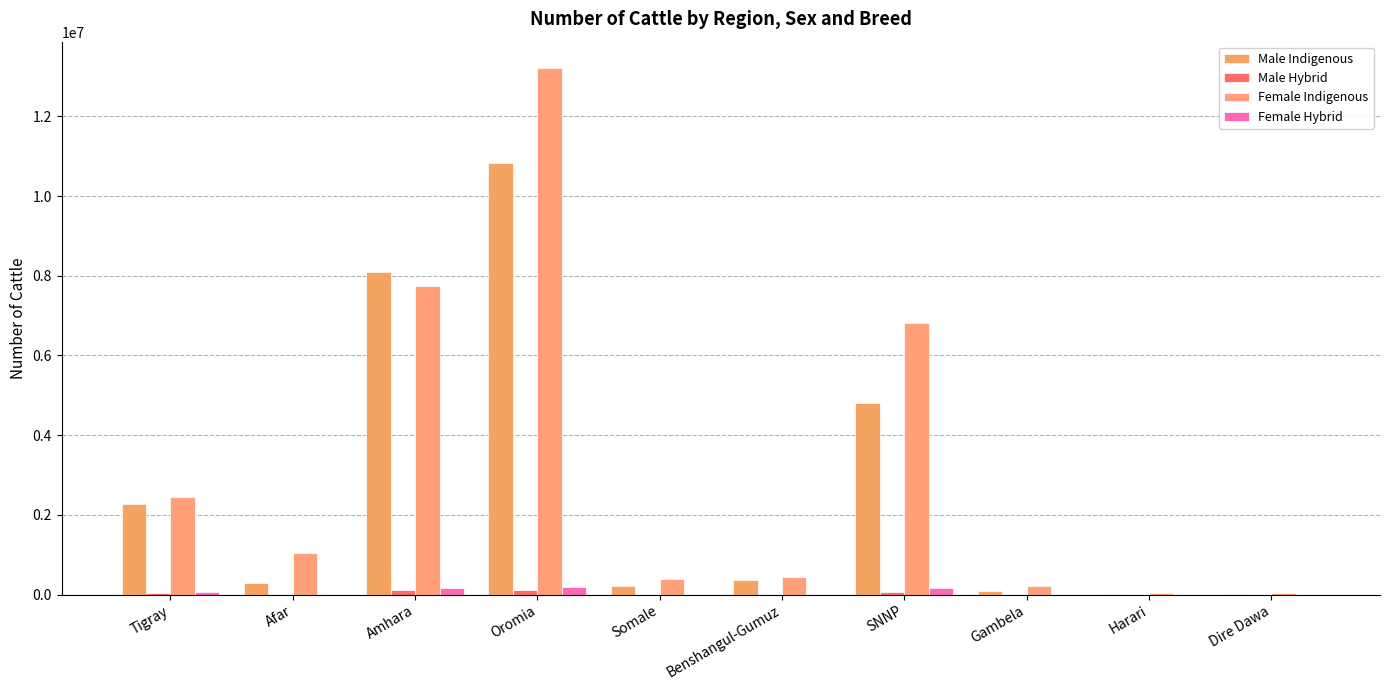

What is the value of the Female Indigenous bar at the 10th from the left?

32715